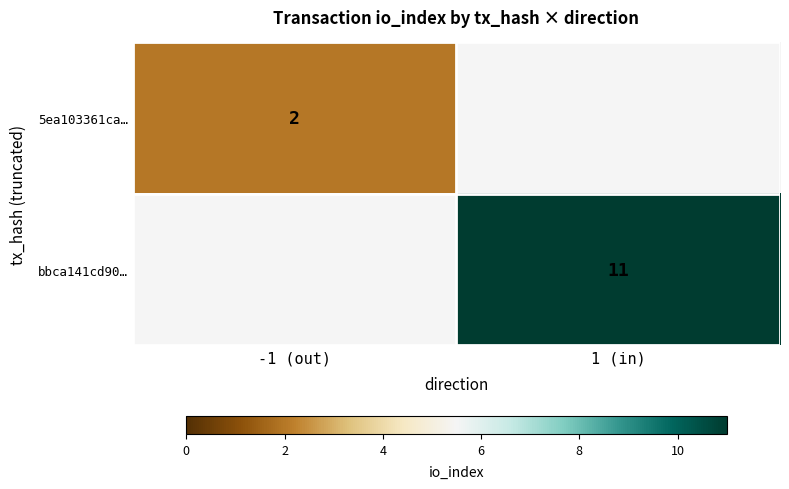

The value of 5ea103361ca… at -1 (out) is 3. True or false?

False